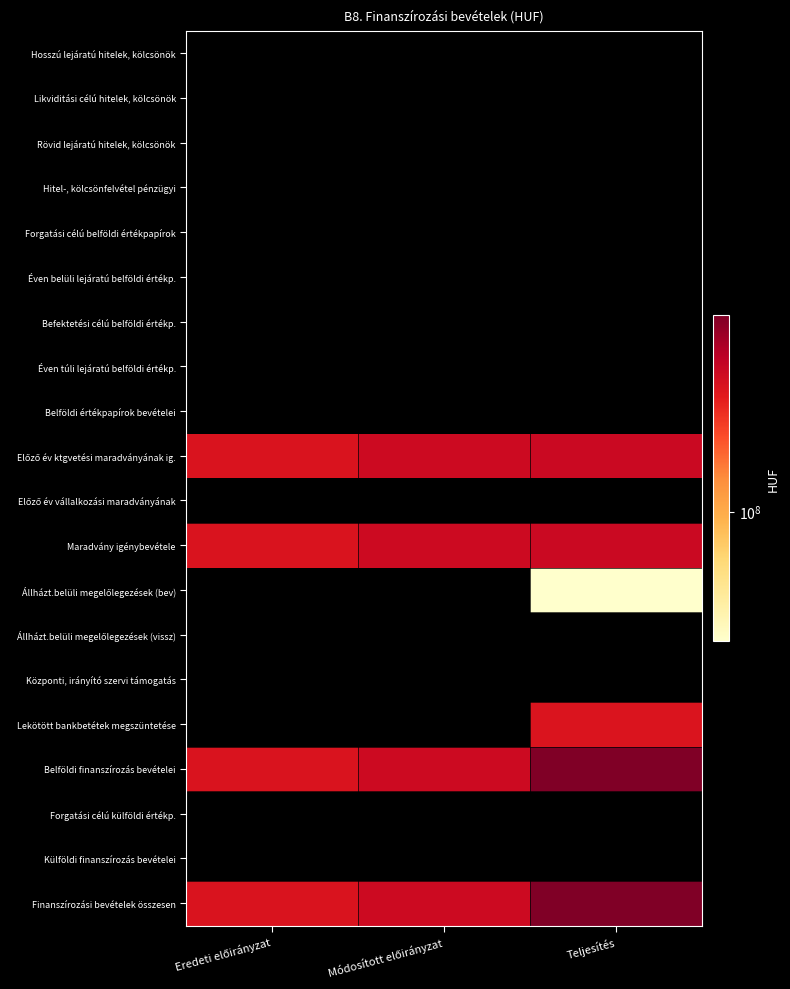

Between Módosított előirányzat and Eredeti előirányzat, which is larger?

Eredeti előirányzat